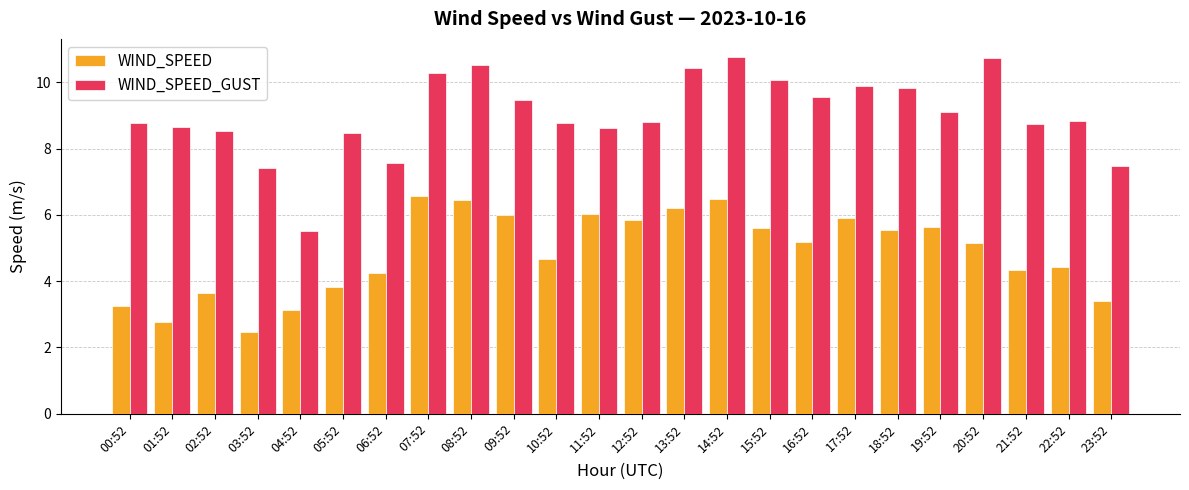

How many values in the WIND_SPEED series are below 5?

11